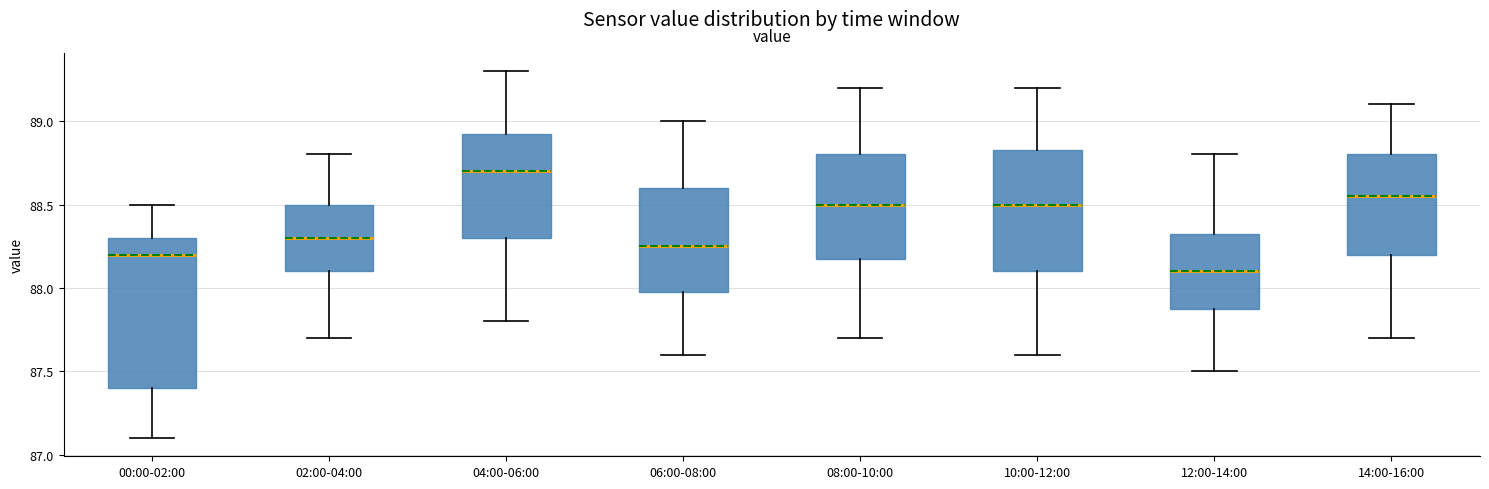

Which box has the lowest median line?

12:00-14:00